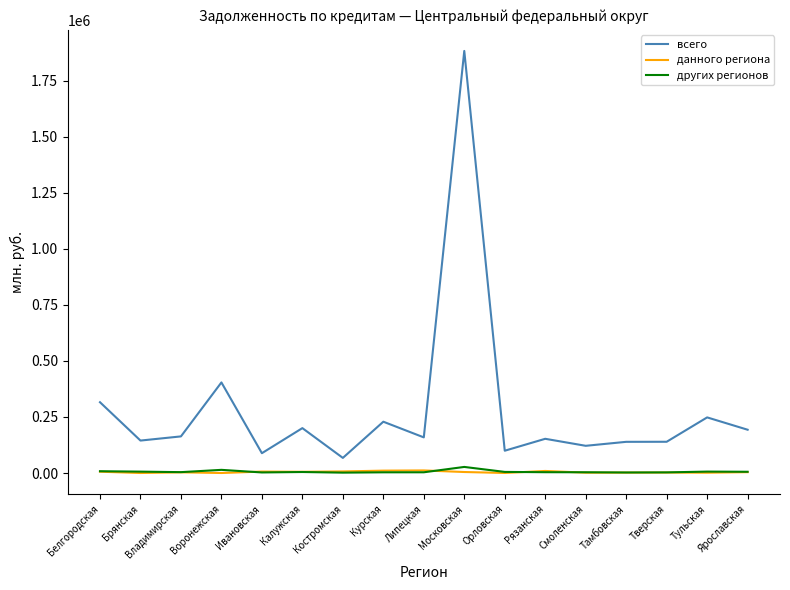

Which series has the widest spread of values?

всего